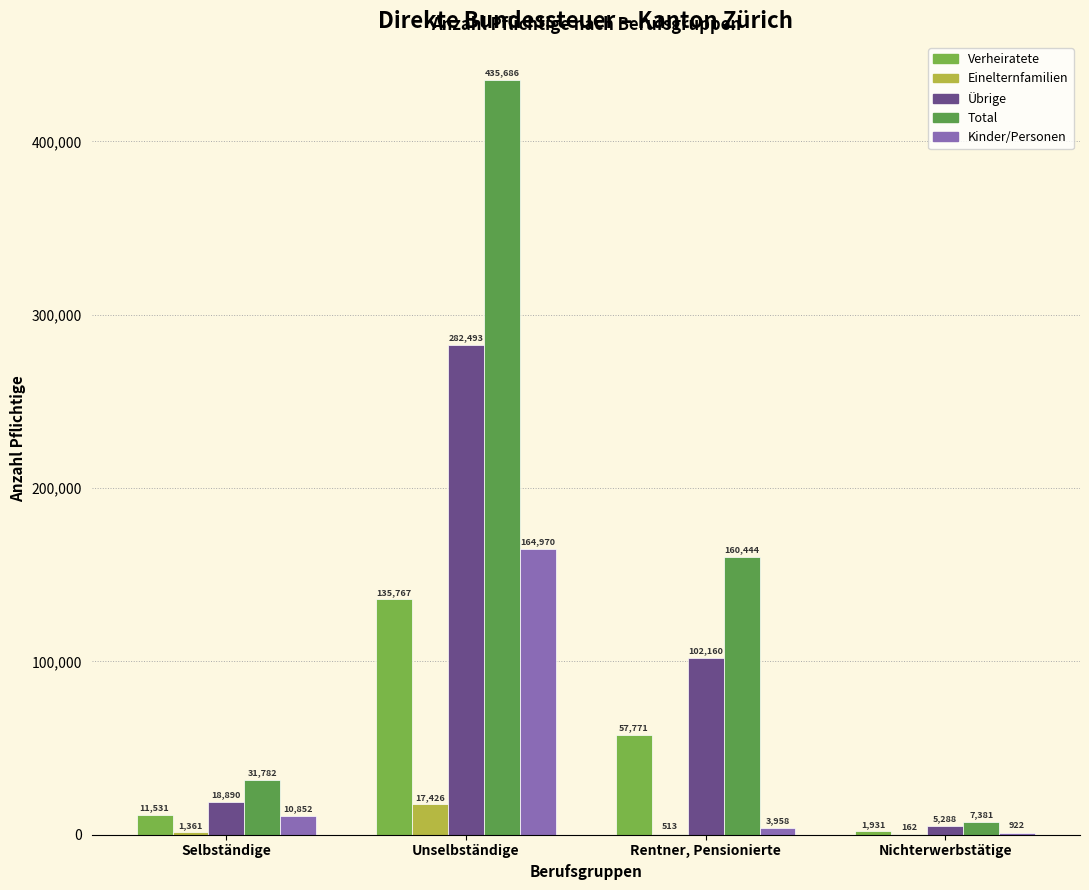

At how many categories does at least one series exceed 175649?

1